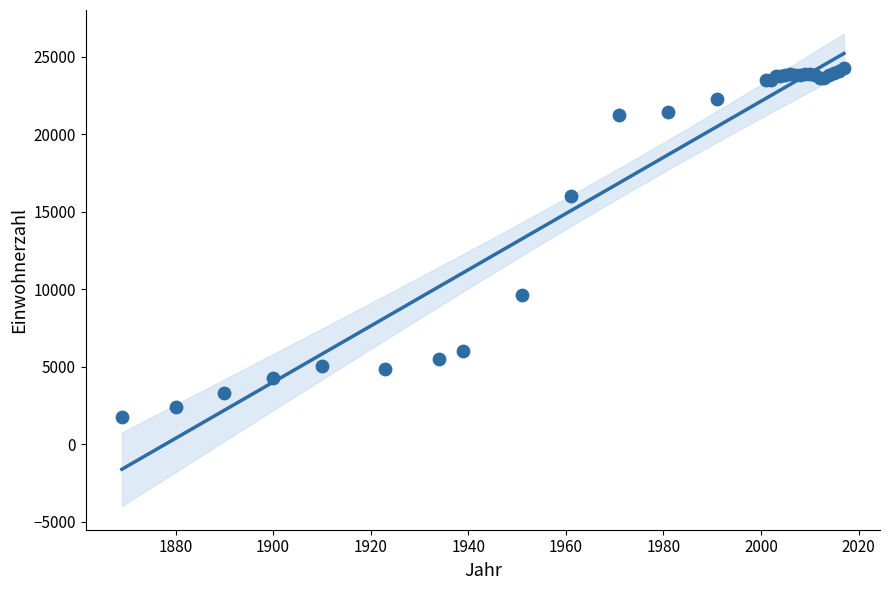

What Y value in the scatter plot is closest to 13038?

16026